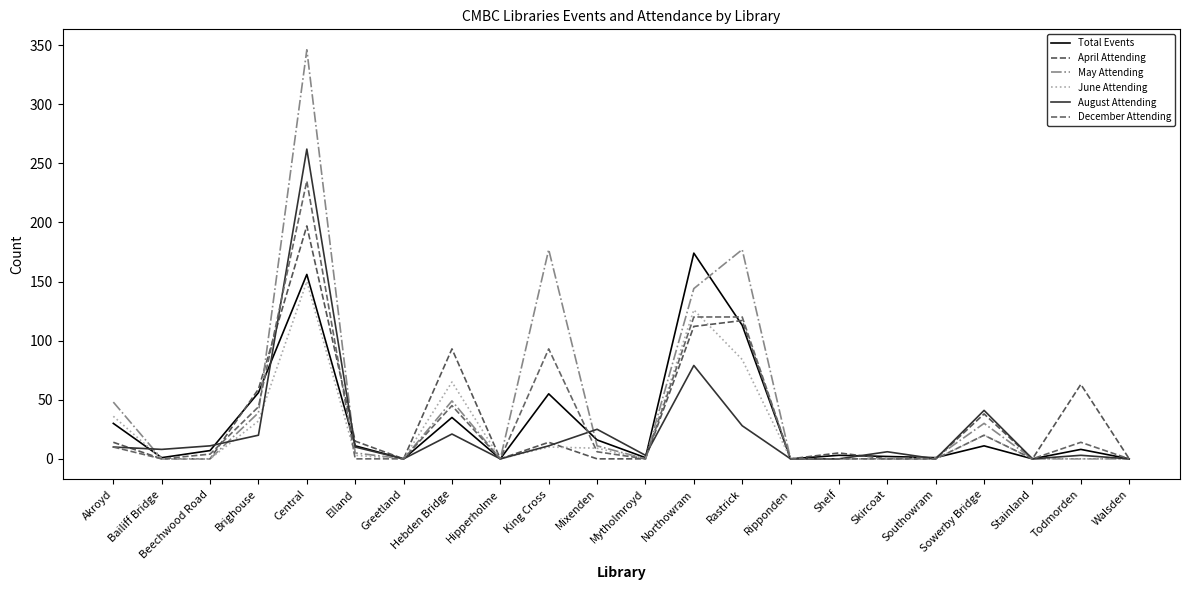

Which series has the largest total across all categories?

May Attending